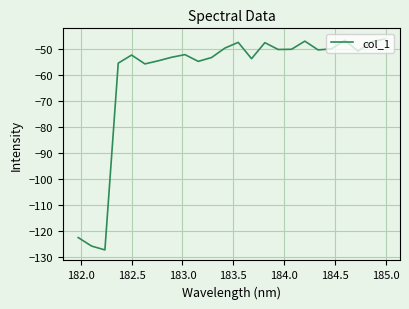

What is the minimum value shown in the chart?

-127.3